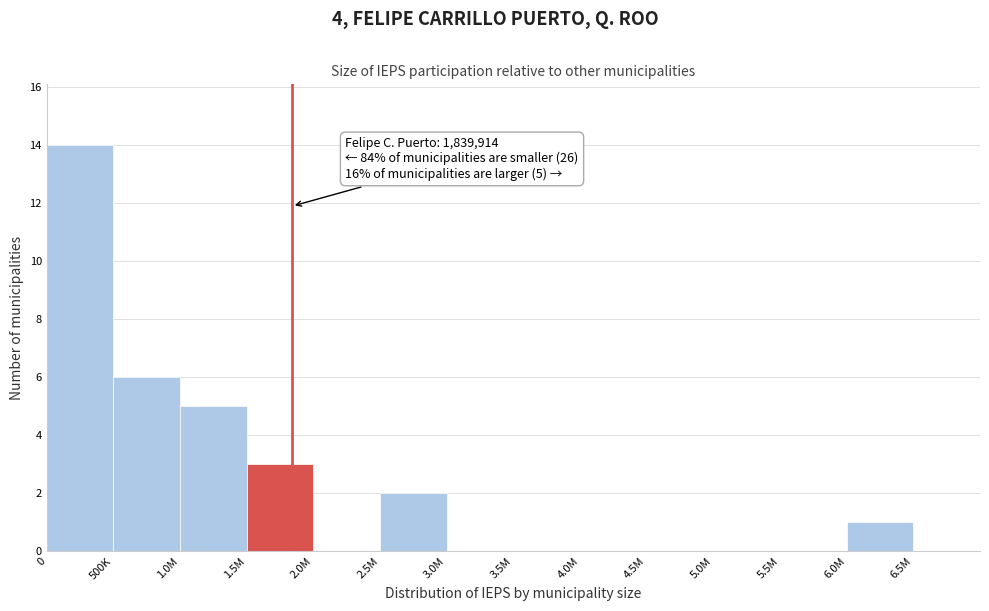

Reading left to right, transcribe all the data shown in this chart.

0=14	500K=6	1.0M=5	1.5M=3	2.0M=0	2.5M=2	3.0M=0	3.5M=0	4.0M=0	4.5M=0	5.0M=0	5.5M=0	6.0M=1	6.5M=0